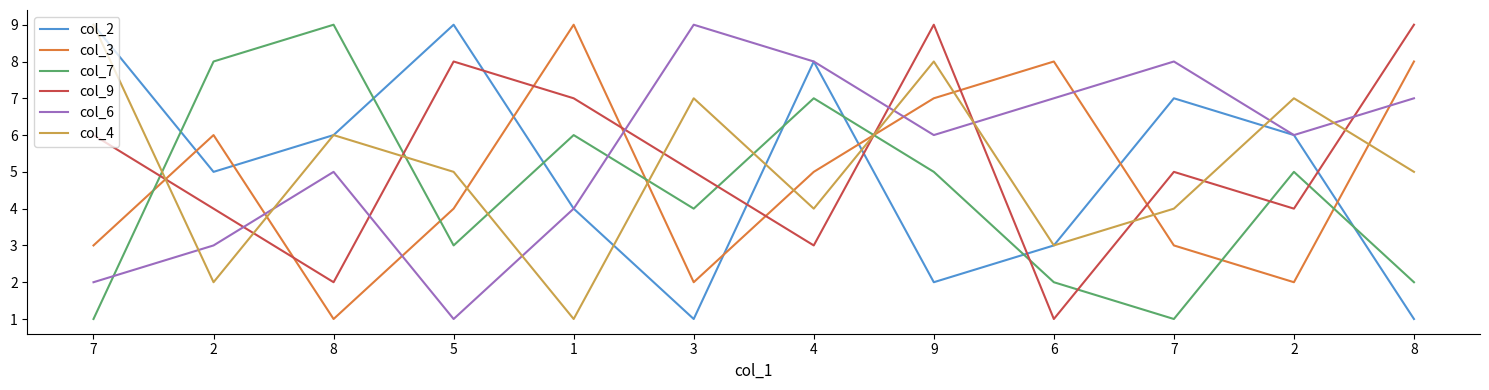

Is this an area chart (filled region under the line)?

No